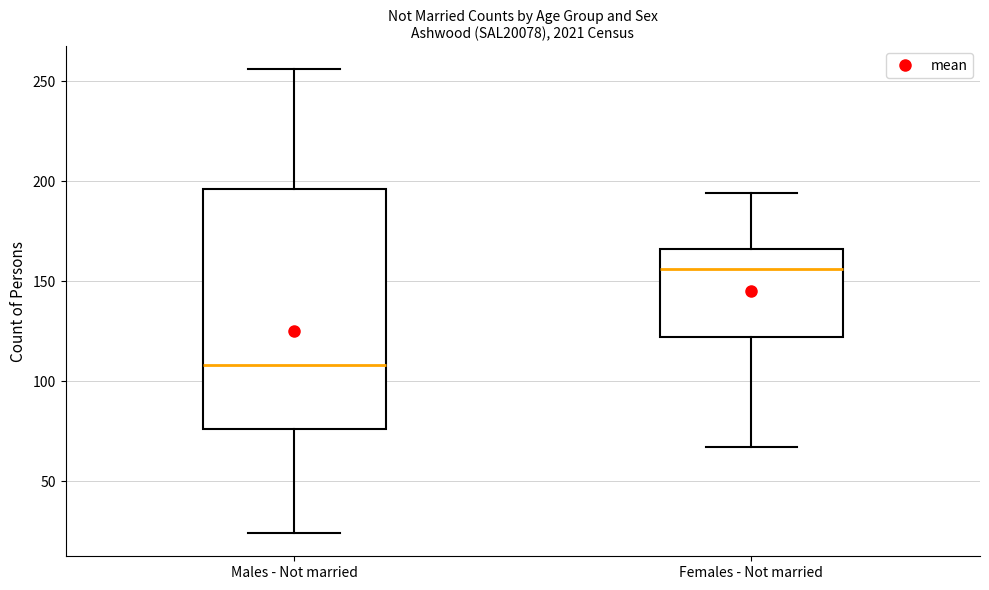

Reading left to right, read every box against the y-axis: the position of its median line, the range the box covers, and the ends of its whiskers. The values are not printed on the chart, so give them approximately, as read against the axis.

Males - Not married: median 110, box 75 to 195, whiskers 25 to 255
Females - Not married: median 155, box 120 to 165, whiskers 65 to 195